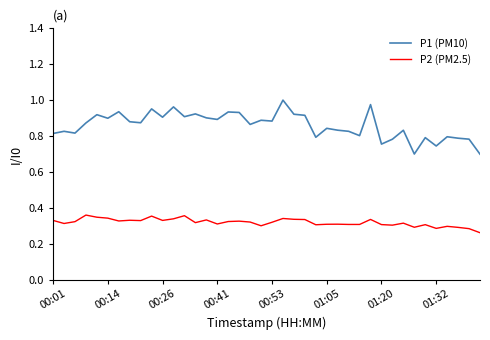

Which series has the largest total across all categories?

P1 (PM10)